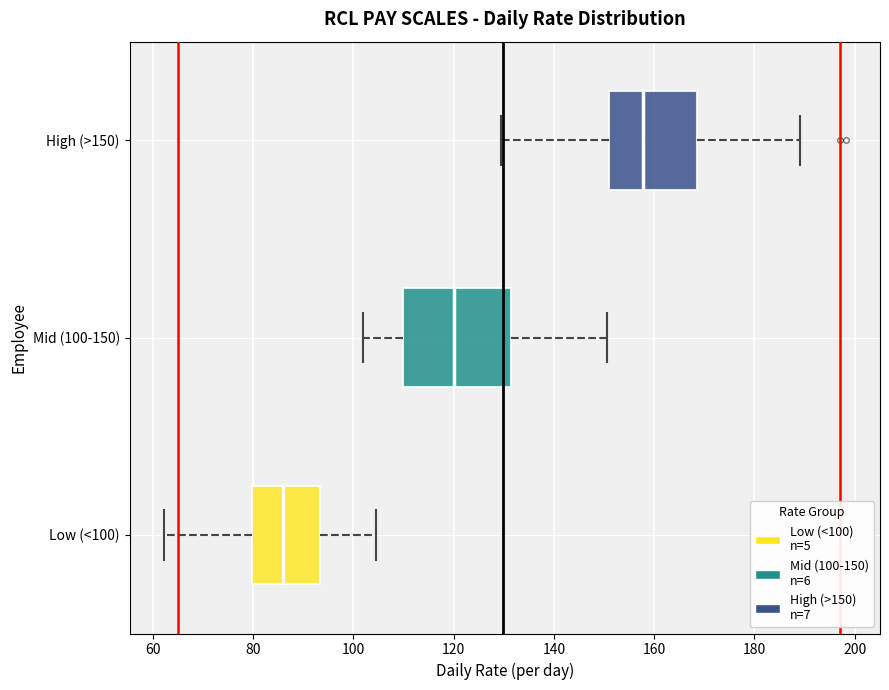

Which box has the furthest to the left median line?

Low (<100)